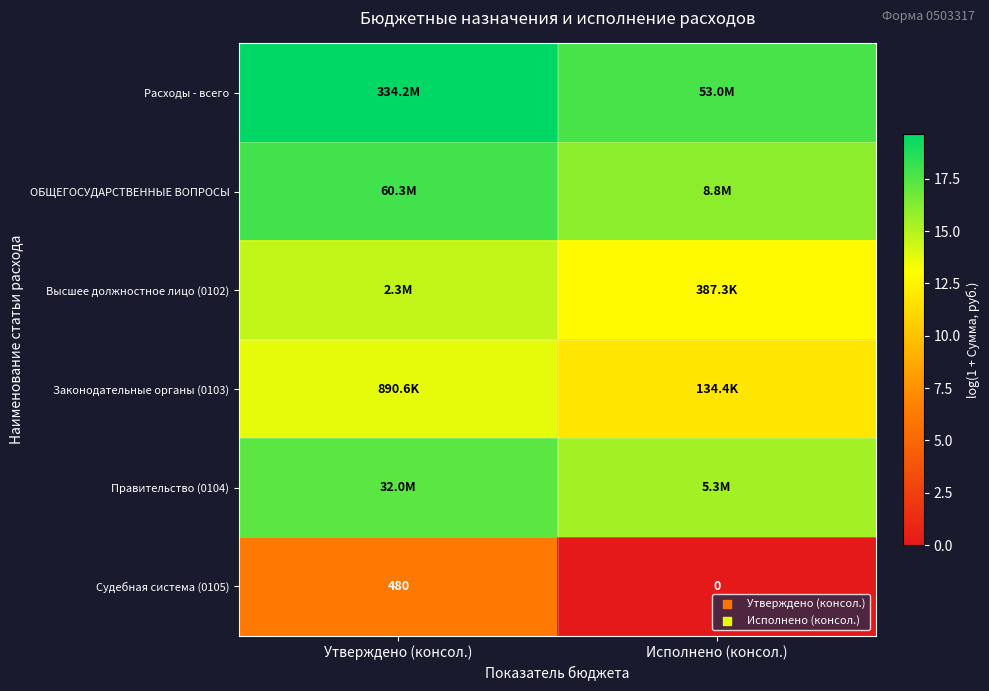

Where is Законодательные органы (0103) nearest to the value 12?

Исполнено (консол.)